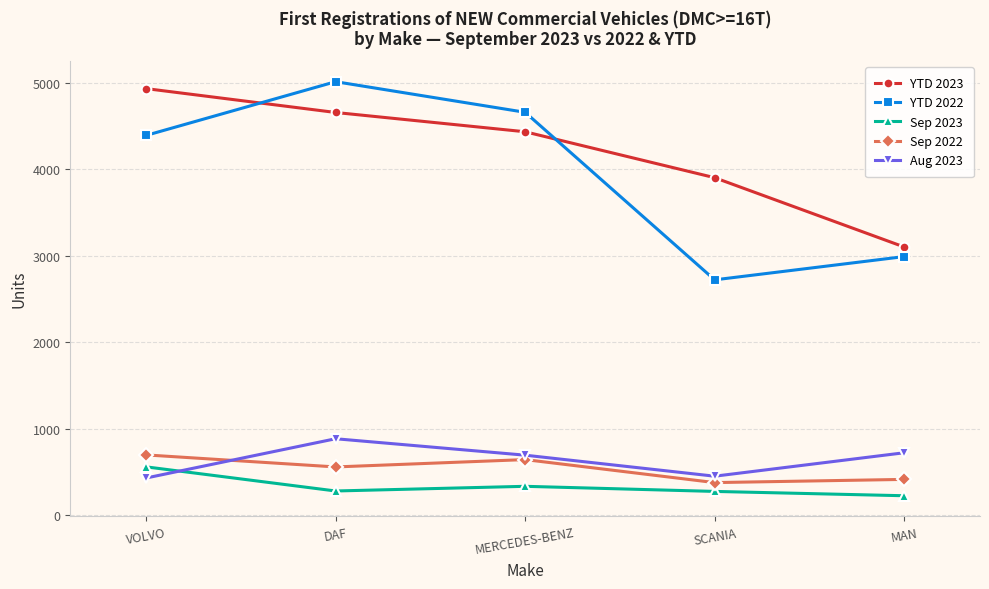

How many interior local valleys does the Sep 2023 series have?

1